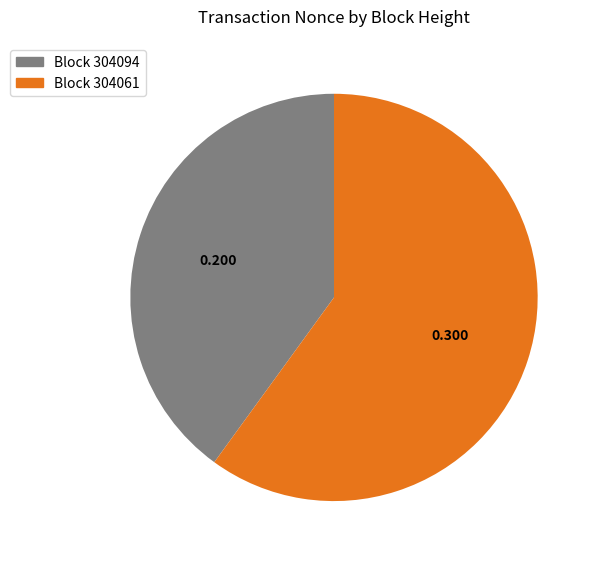

Is there a majority slice in this chart?

Yes